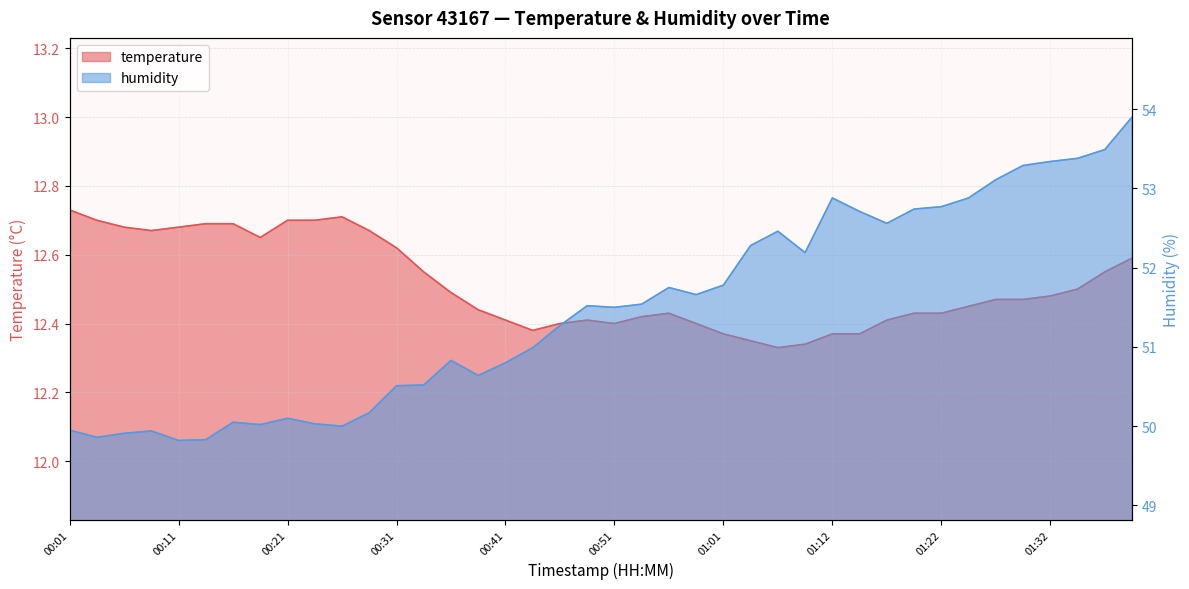

Reading right to left, list all the values displayed in this chart.

temperature: 12.6	12.6	12.5	12.5	12.5	12.5	12.4	12.4	12.4	12.4	12.4	12.4	12.3	12.3	12.3	12.4	12.4	12.4	12.4	12.4	12.4	12.4	12.4	12.4	12.4	12.5	12.6	12.6	12.7	12.7	12.7	12.7	12.7	12.7	12.7	12.7	12.7	12.7	12.7	12.7
humidity: 53.9	53.5	53.4	53.3	53.3	53.1	52.9	52.8	52.7	52.6	52.7	52.9	52.2	52.5	52.3	51.8	51.7	51.8	51.5	51.5	51.5	51.3	51.0	50.8	50.6	50.8	50.5	50.5	50.2	50.0	50.0	50.1	50.0	50.0	49.8	49.8	49.9	49.9	49.9	50.0